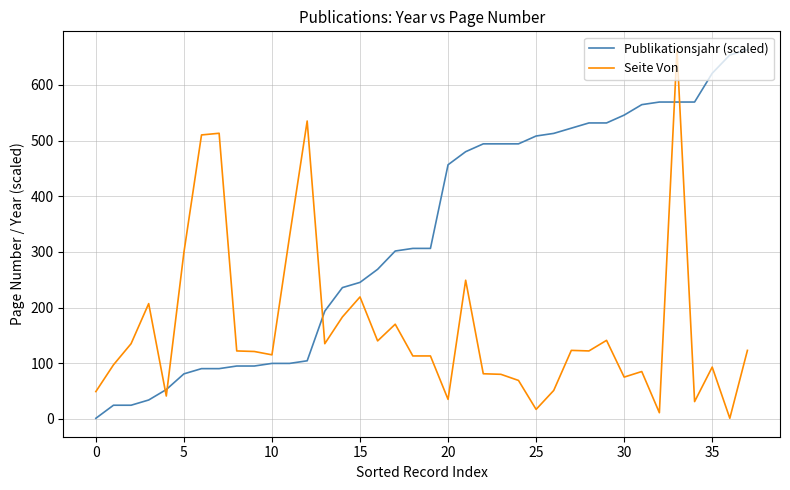

What is the maximum value for Seite Von?

663.0